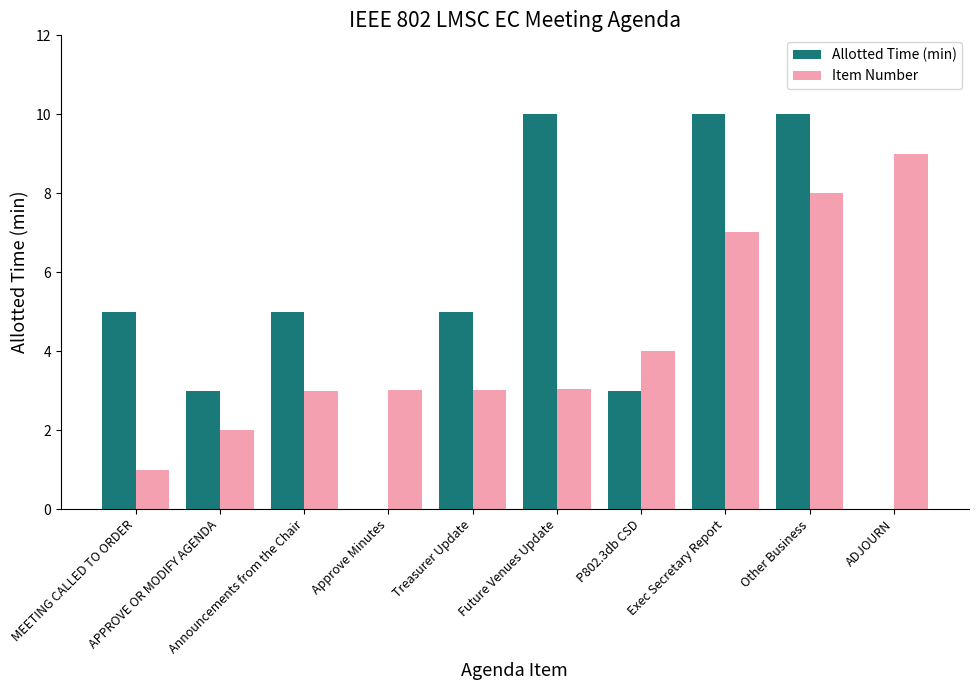

What is the maximum value for Item Number?

9.0